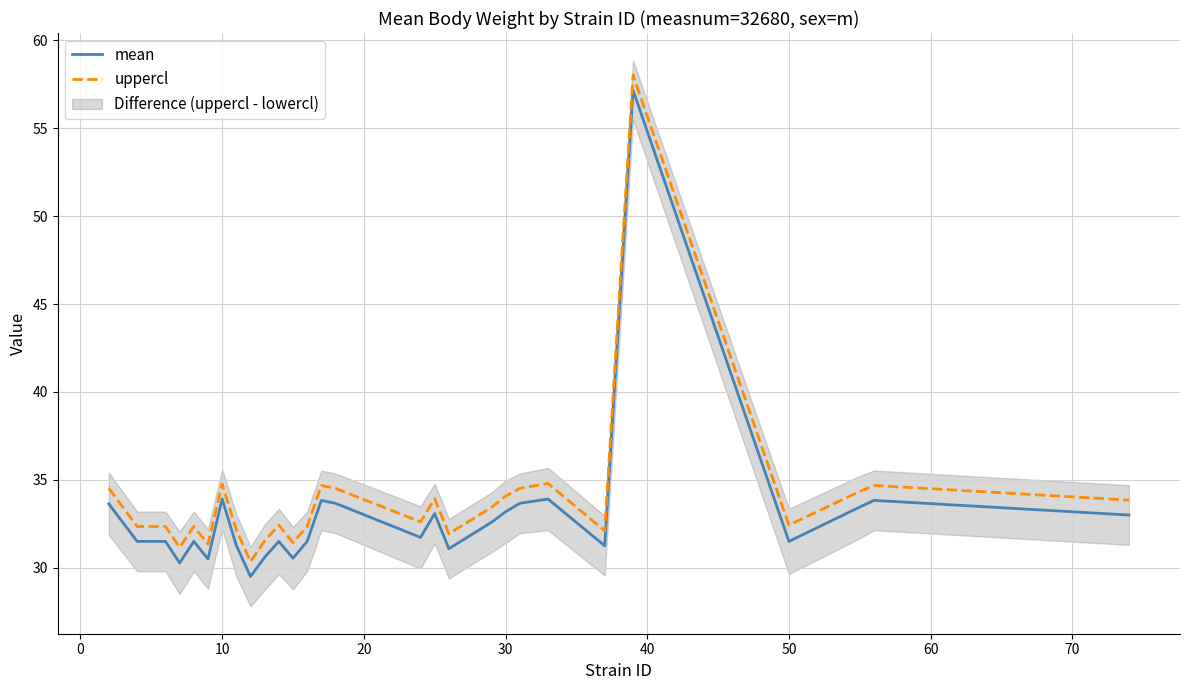

True or false: uppercl and mean cross at least once.

False